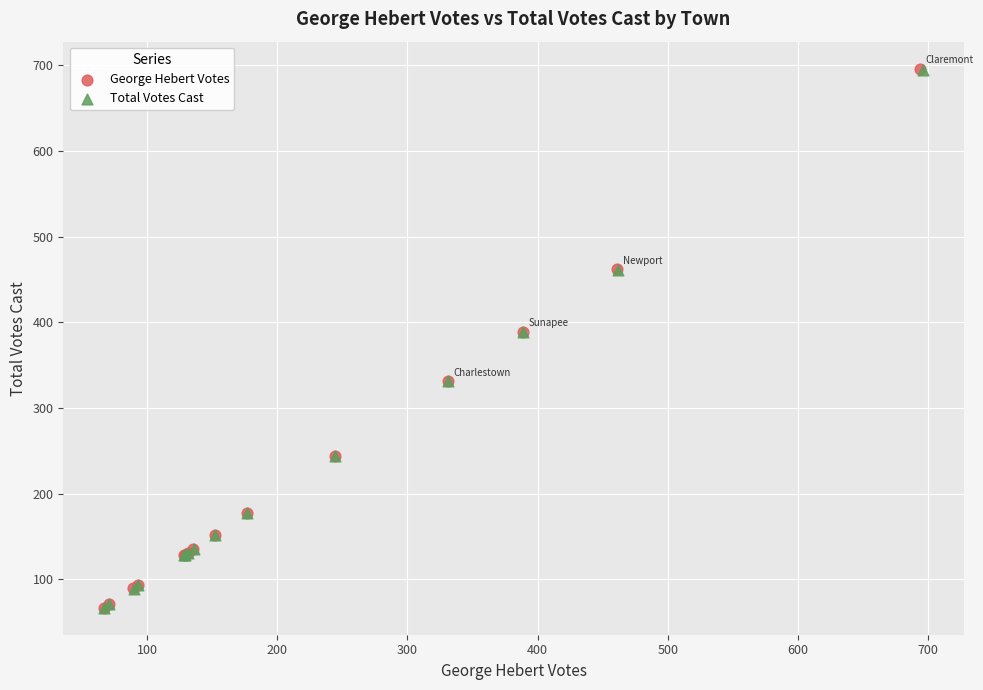

What are all the series names shown in the legend?

George Hebert Votes, Total Votes Cast